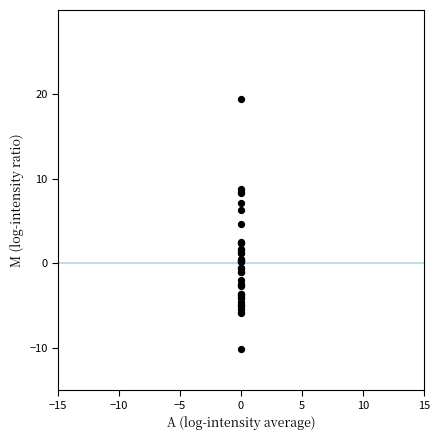

What Y value in the scatter plot is closest to 4?

4.7